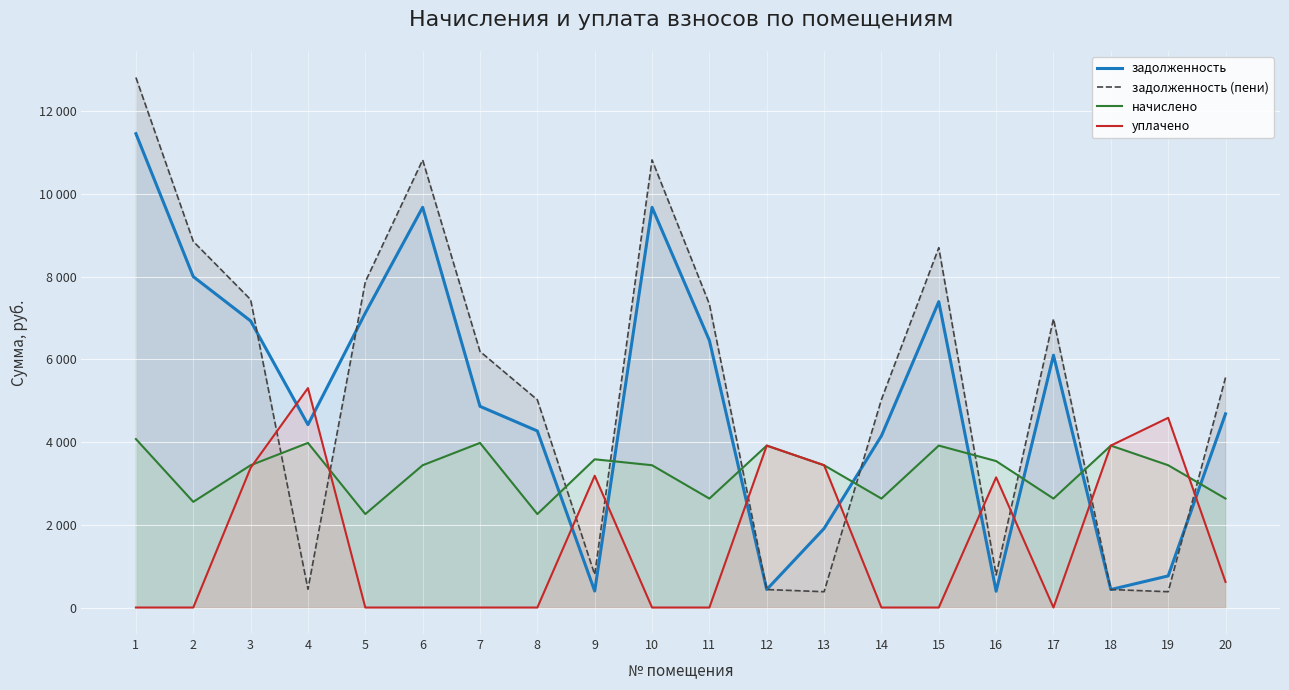

At which category does начислено reach its first local valley?

2